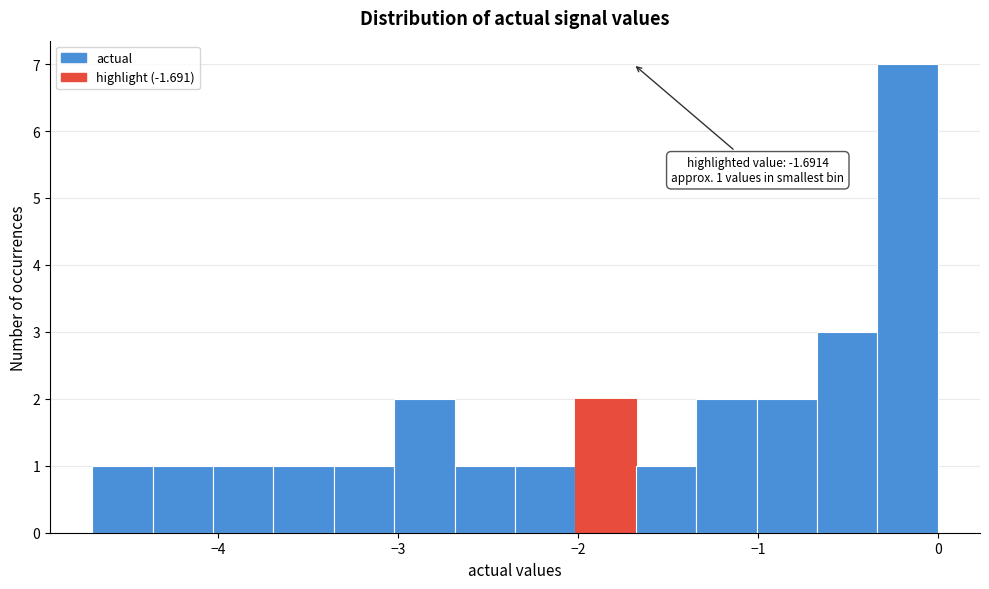

Around what value on the x-axis is the tallest bar? Give the approximate position of its centre, as read against the axis.

-0.2